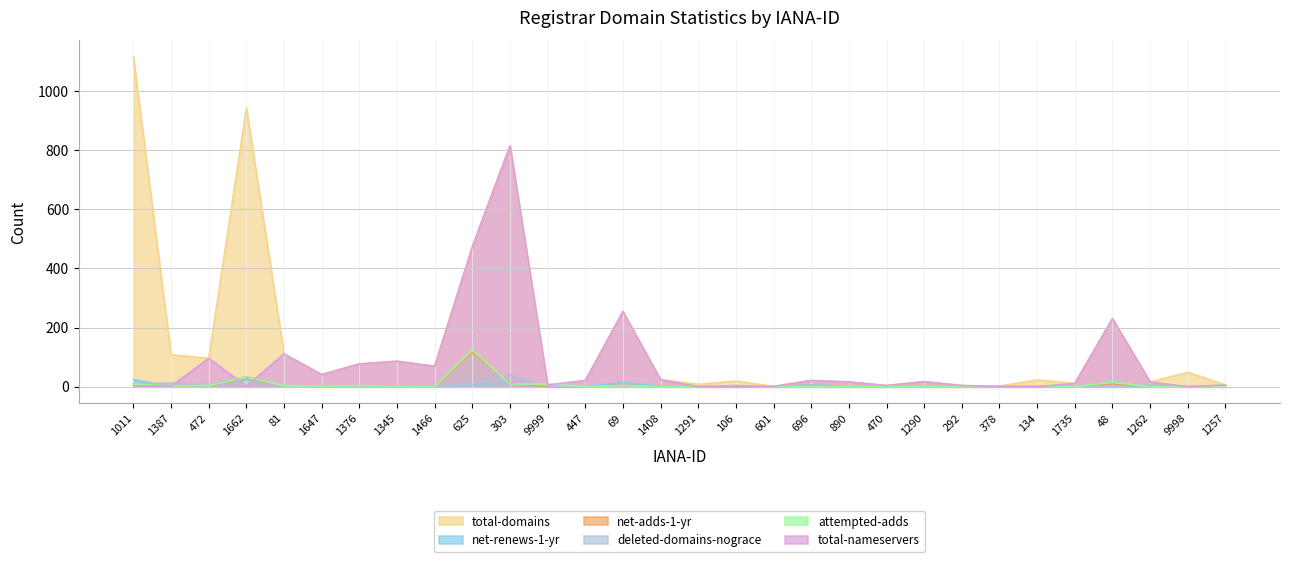

What is the sum of the total-domains values at 470 and 1466?

73